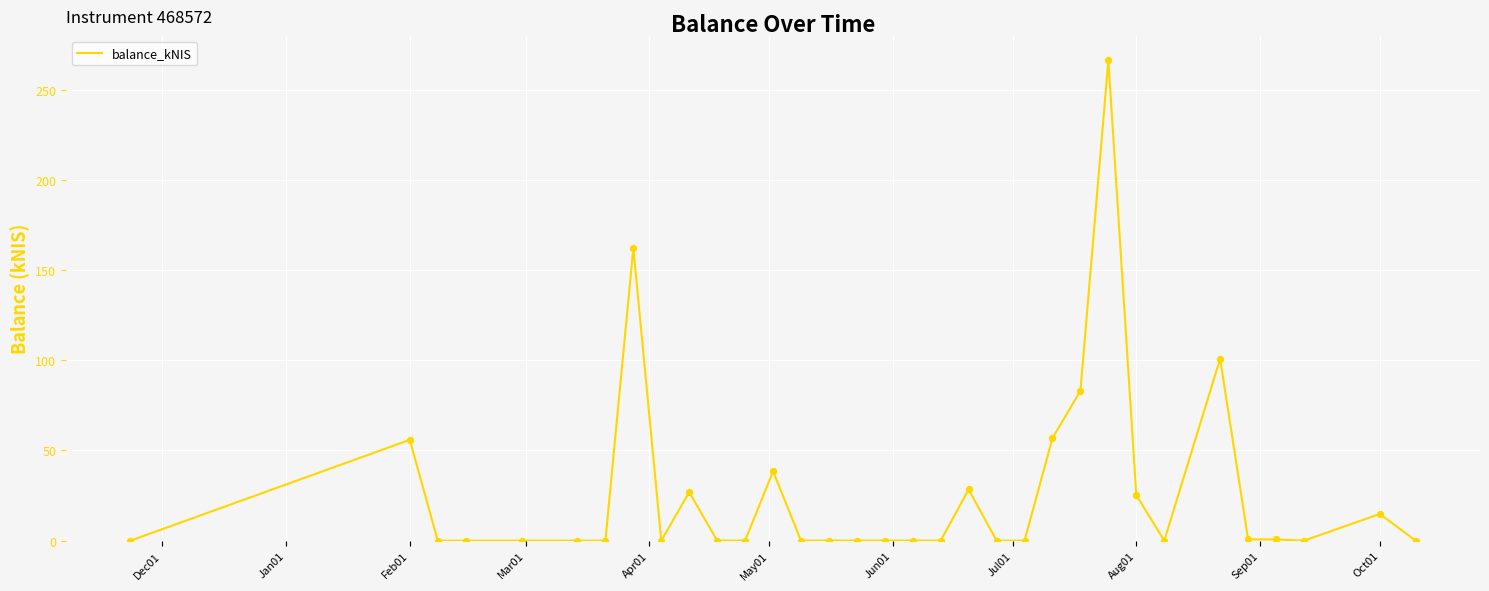

What is the difference between the maximum and minimum values?

266.3